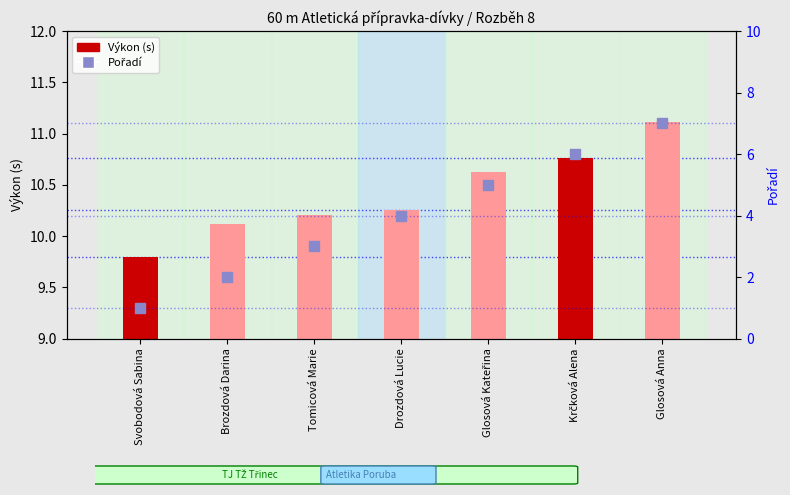

Is the value of Výkon (s) at Drozdová Lucie greater than the value of Pořadí at Glosová Kateřina?

Yes